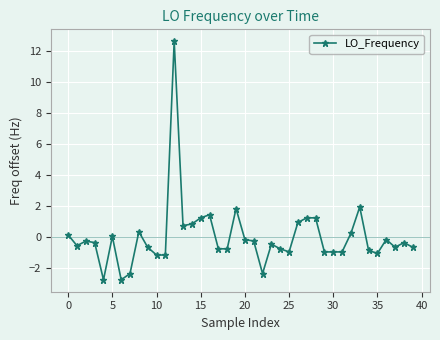

What is the value of the 13th point from the left?

12.6